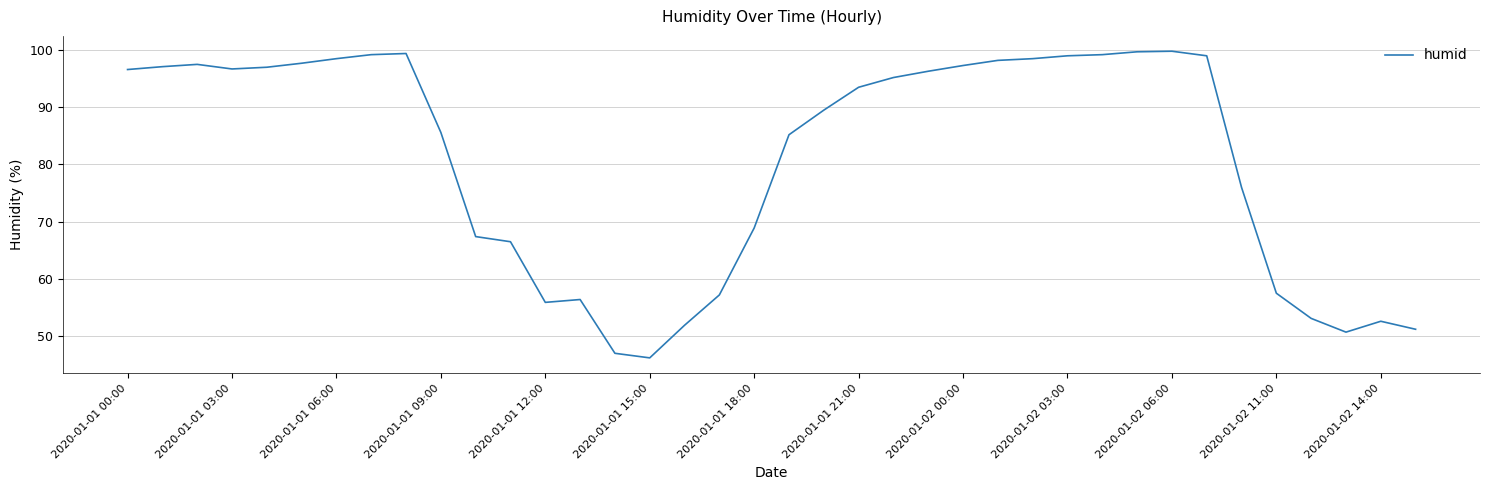

What is the difference between the maximum and minimum values?

53.6